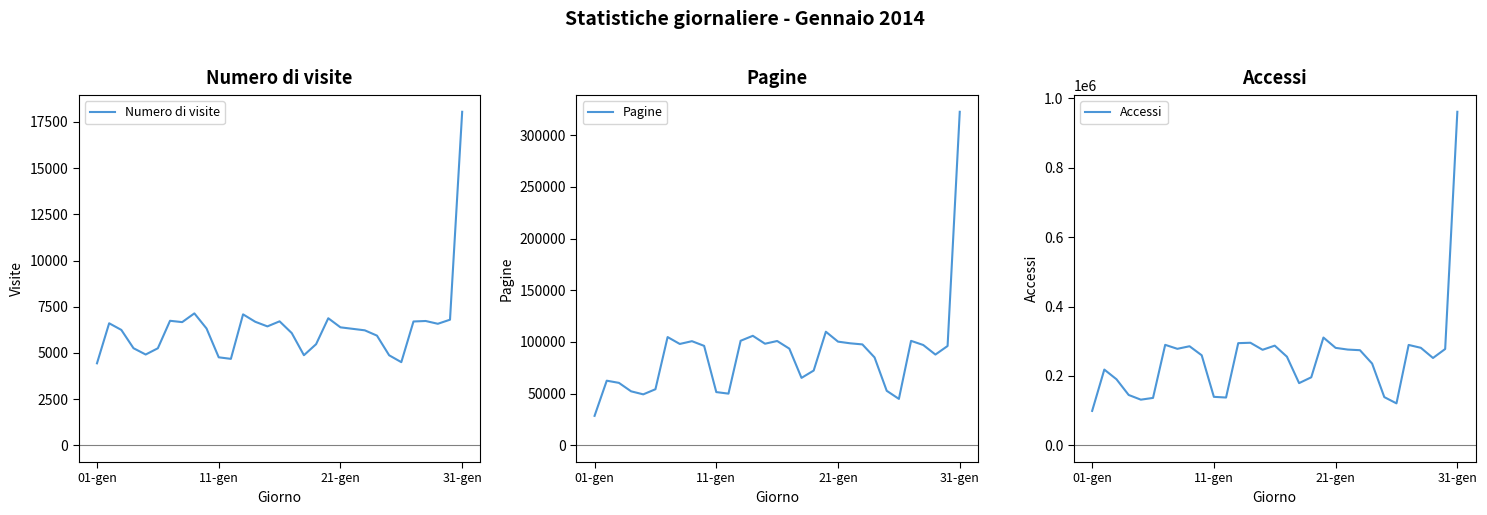

What is the highest value of the Numero di visite series?

18049